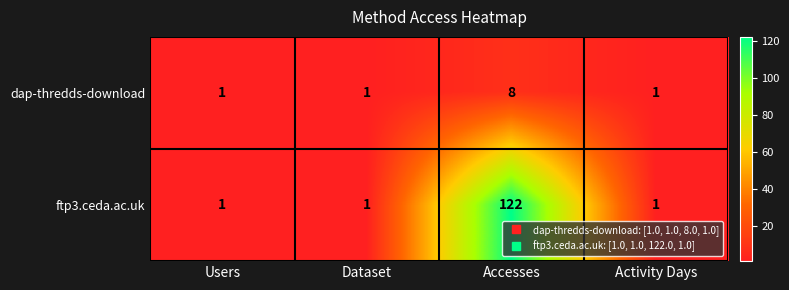

At how many categories does at least one series exceed 8?

1